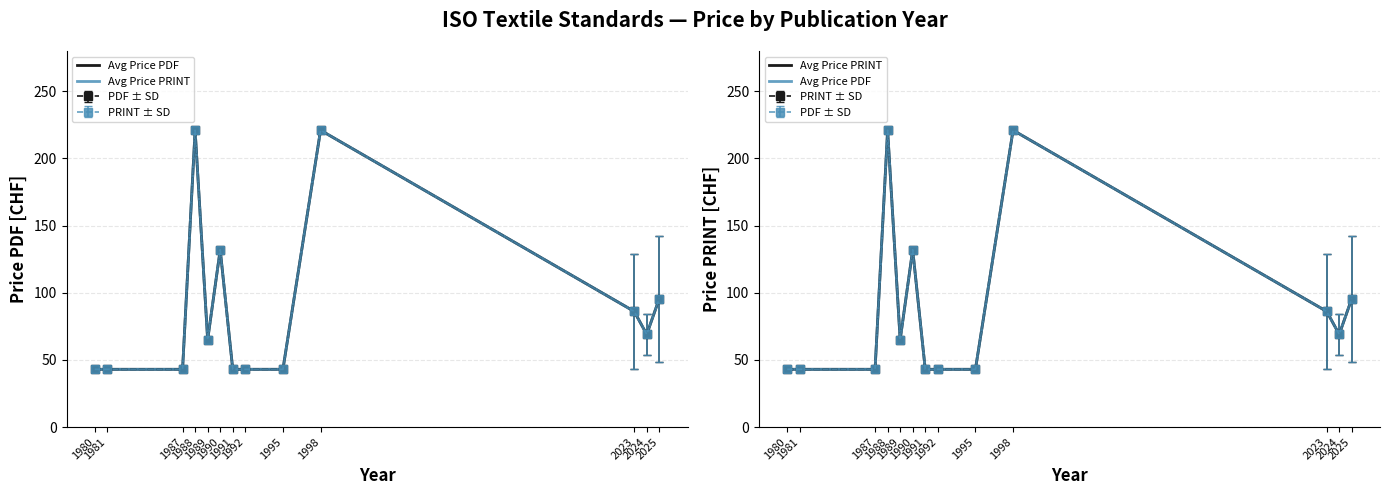

What is the value of the Avg Price PRINT point at the 1st from the left?

43.0